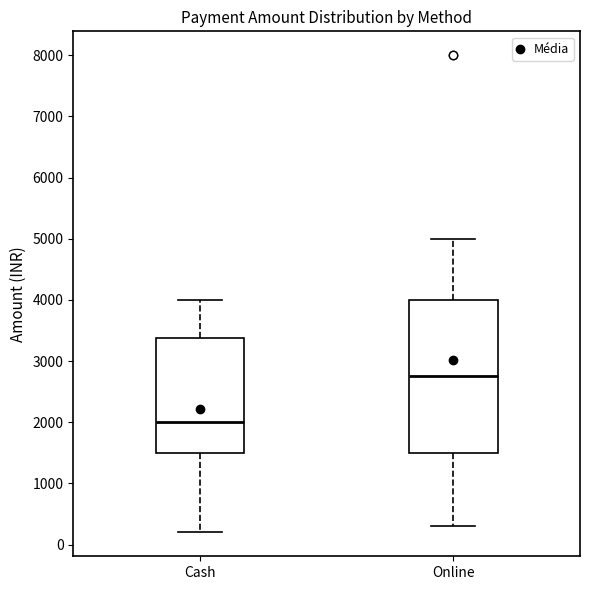

Which box is the tallest, from its lower edge to its upper edge?

Online